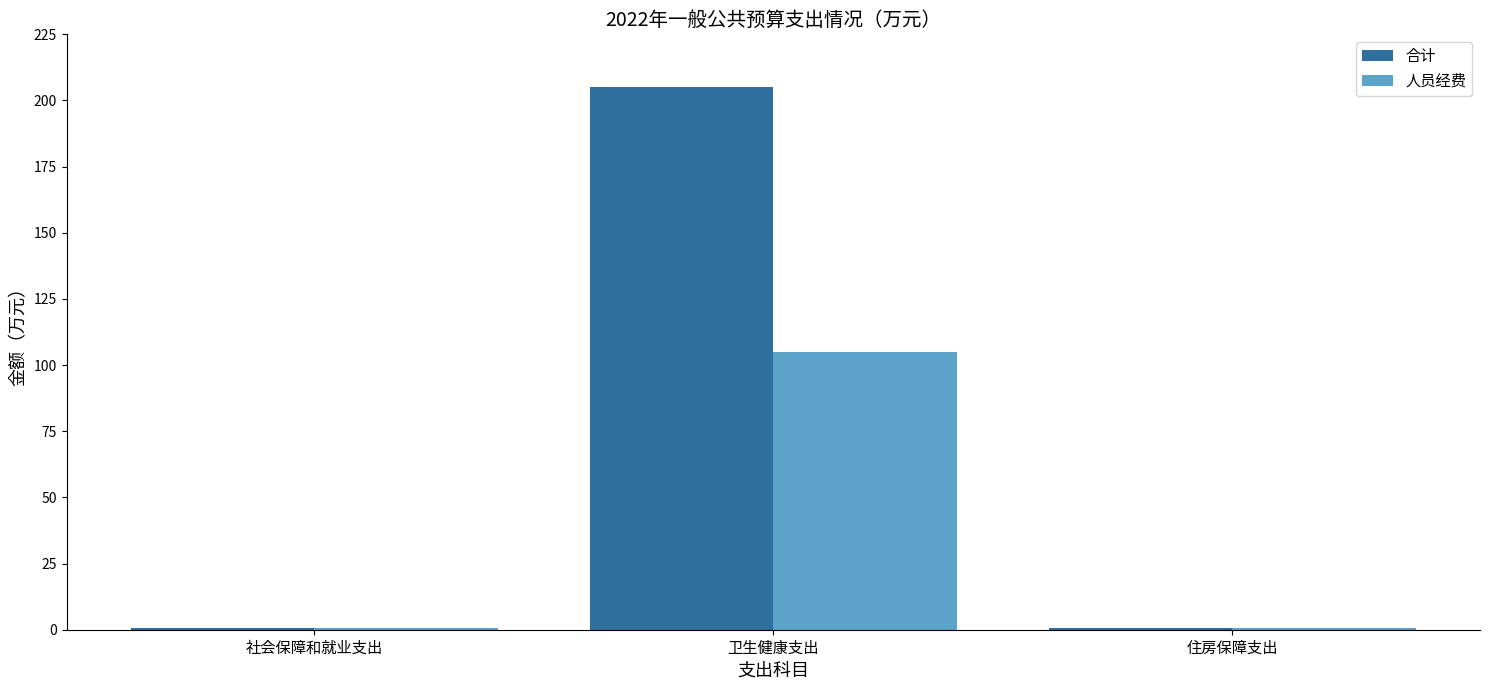

What is the total value across all series at 社会保障和就业支出?

1.5